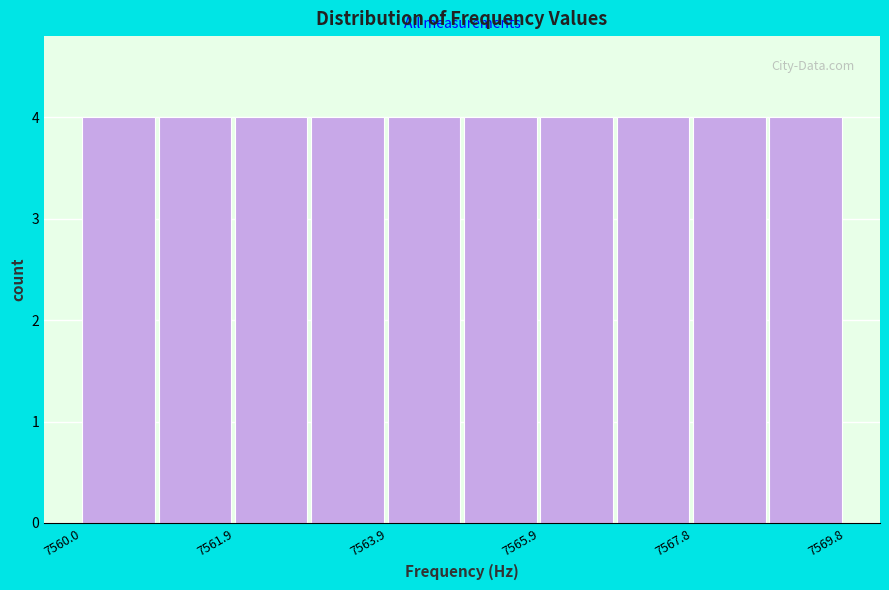

What is the height of the bar covering 7566.8 to 7567.8 on the x-axis? Neither the bar edges nor the heights are printed on the chart, so give them approximately, as read against the axes.

4